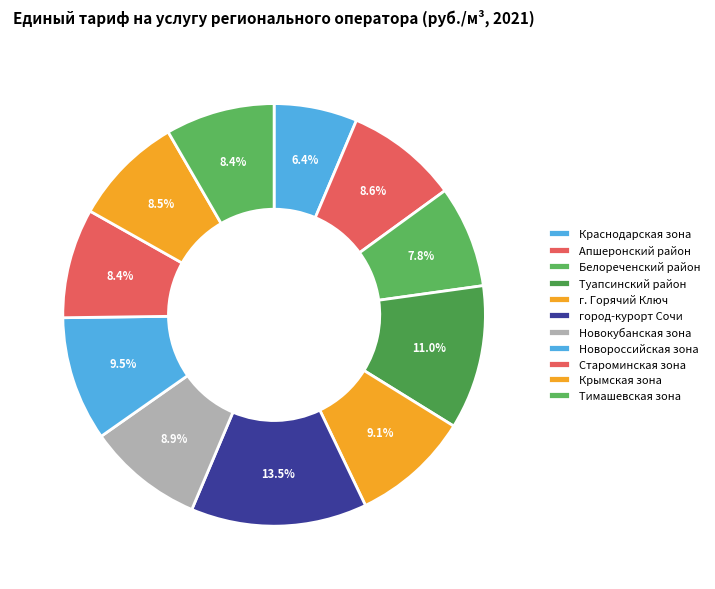

How much of the chart is everything except Тимашевская зона?

91.6%